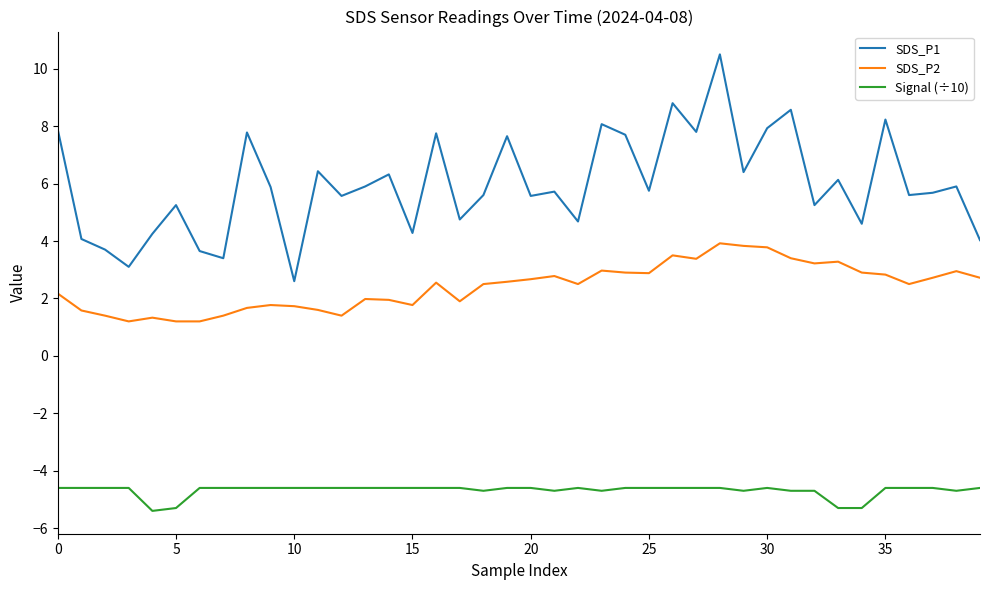

Which series has the largest total across all categories?

SDS_P1